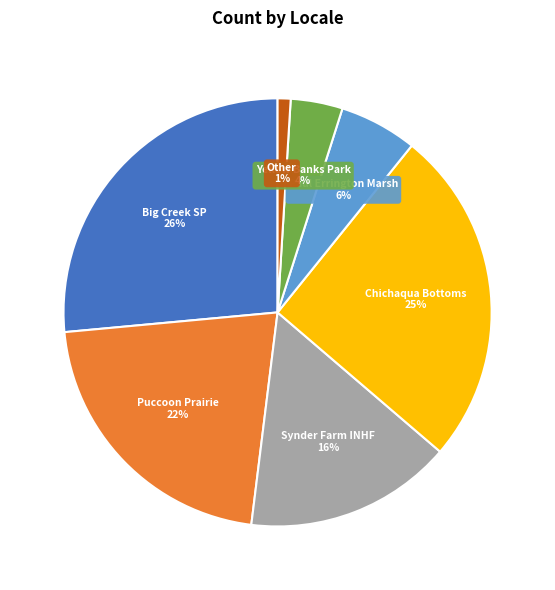

Is there a majority slice in this chart?

No